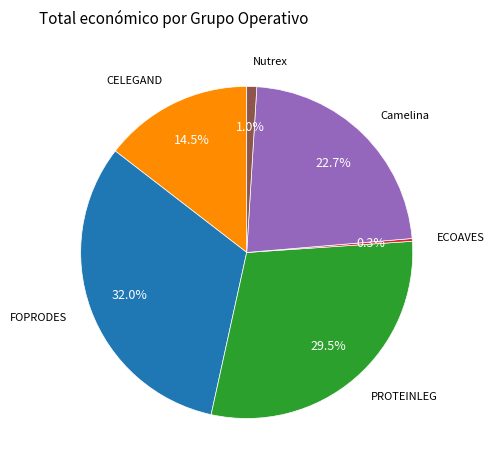

Is there a majority slice in this chart?

No